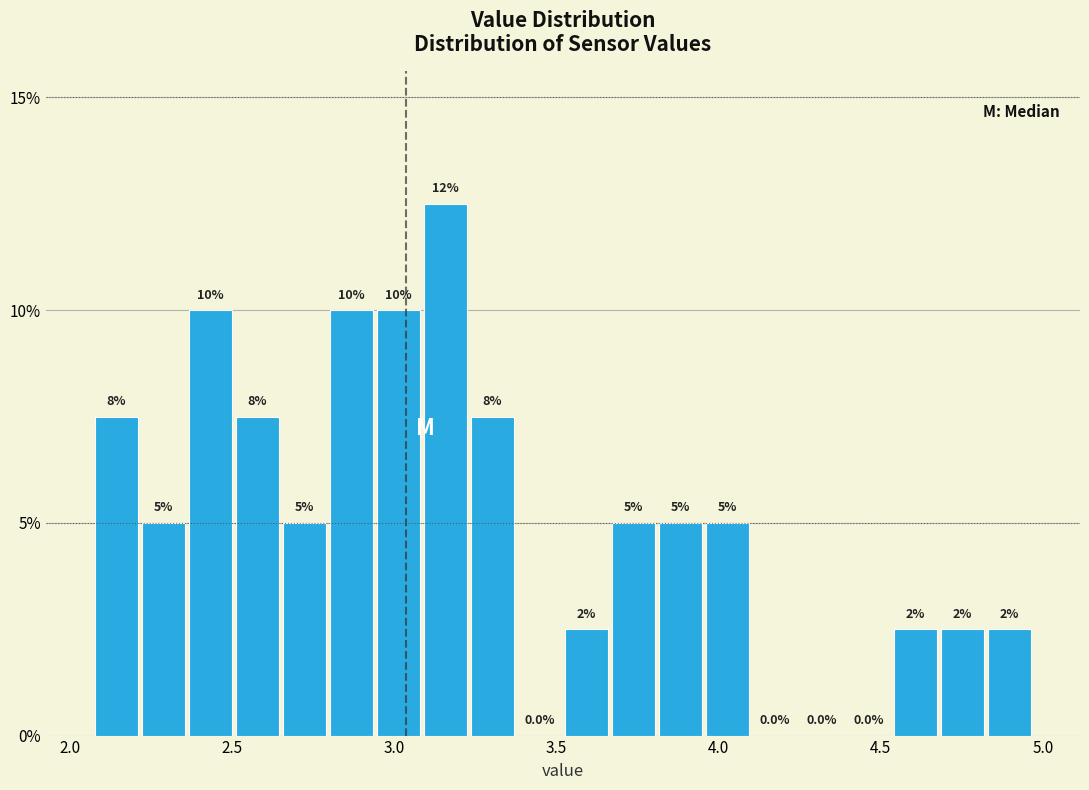

Read against the x-axis, roughly where is the centre of the tallest bar?

3.15